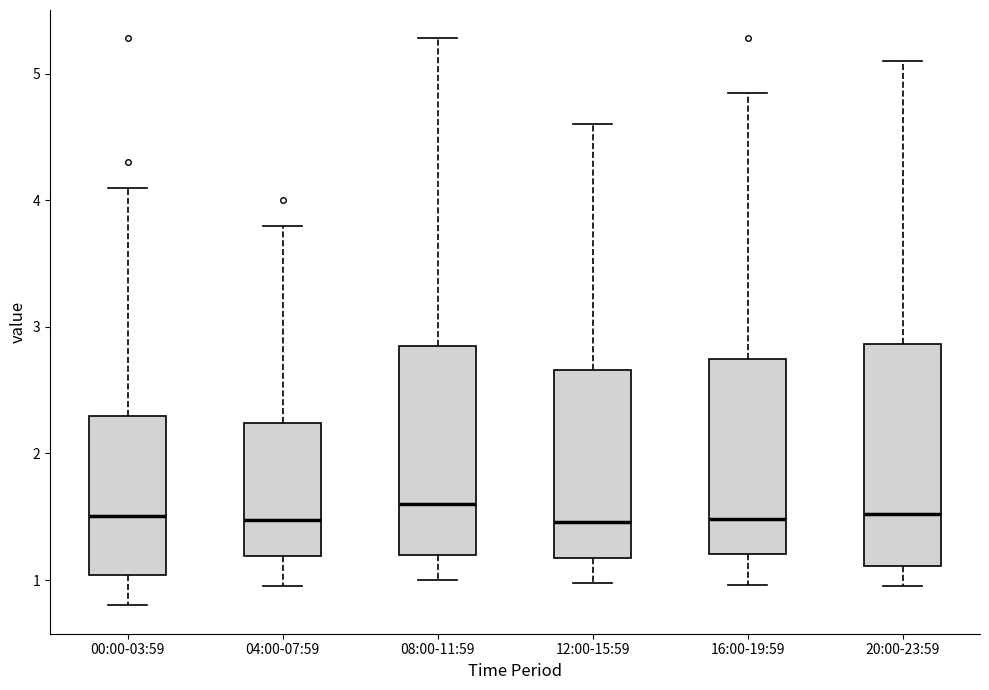

Where does the median line of the box for 00:00-03:59 sit on the y-axis? The values are not printed on the chart, so give them approximately, as read against the axis.

1.5